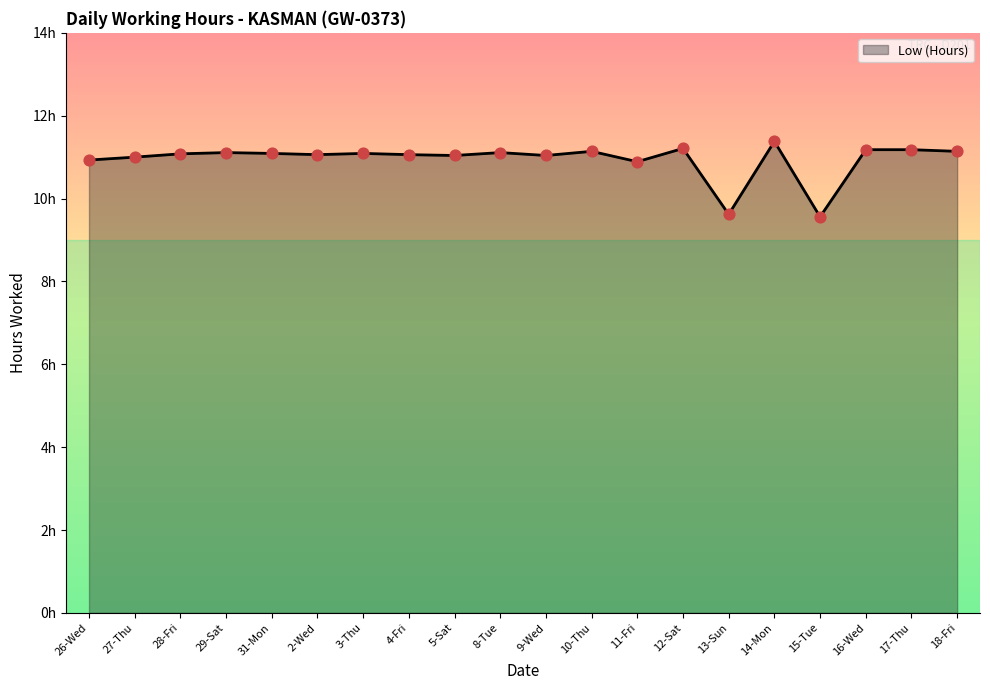

Approximately how many times larger is the value at 15-Tue compared to 12-Sat?

0.9